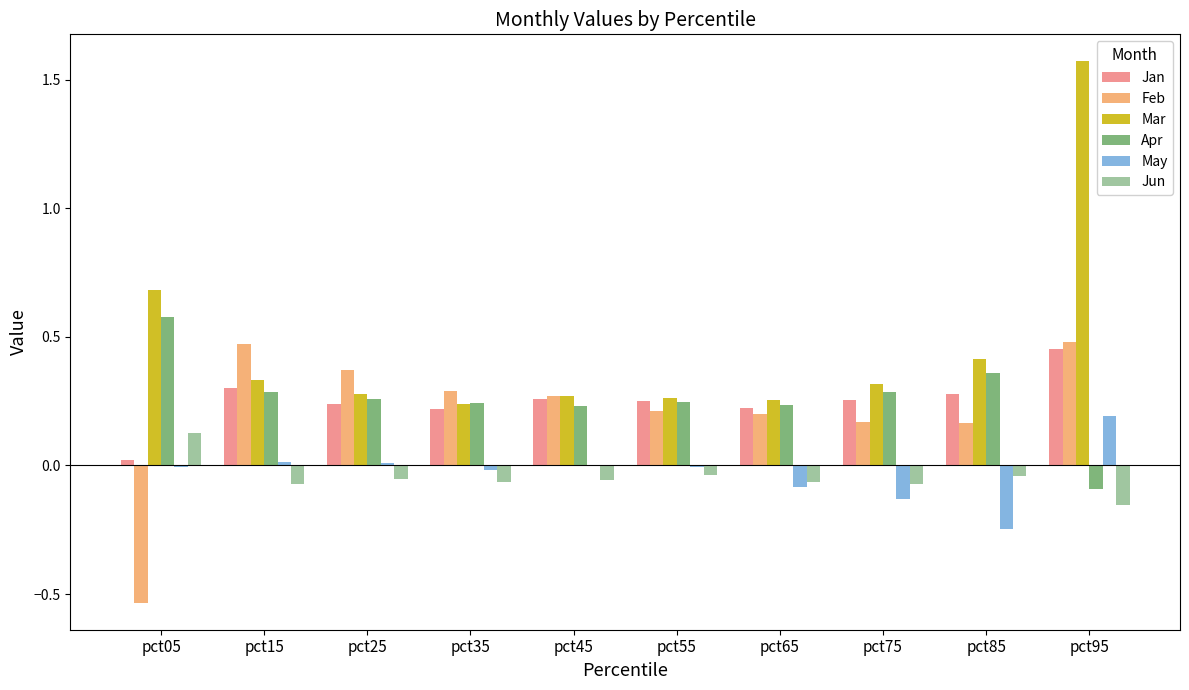

Which series has the widest spread of values?

Mar